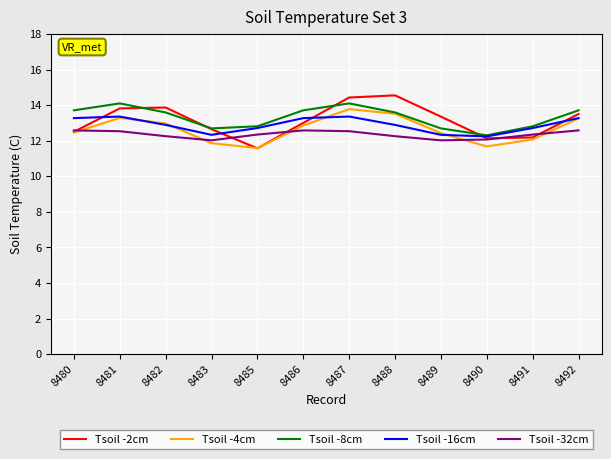

What is the sum of all Tsoil -8cm values?

159.8